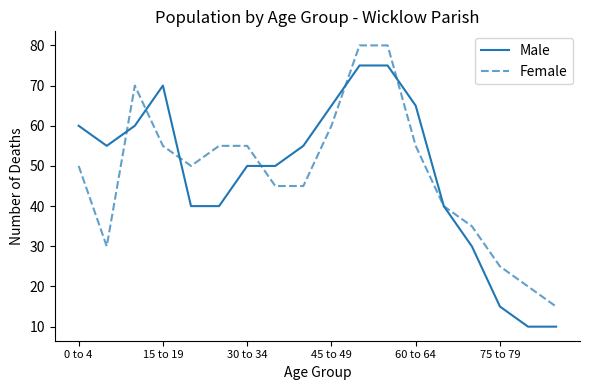

What is the lowest value of the Male series?

10